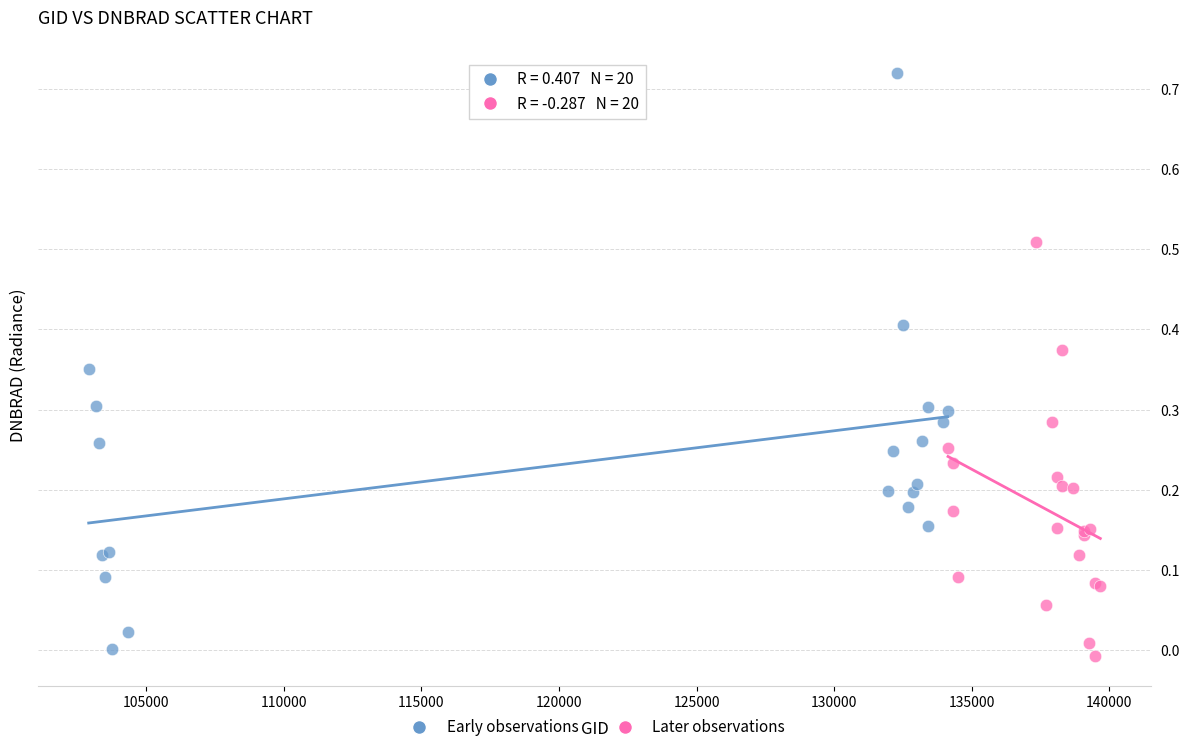

Which series has the widest spread of Y values?

Early observations